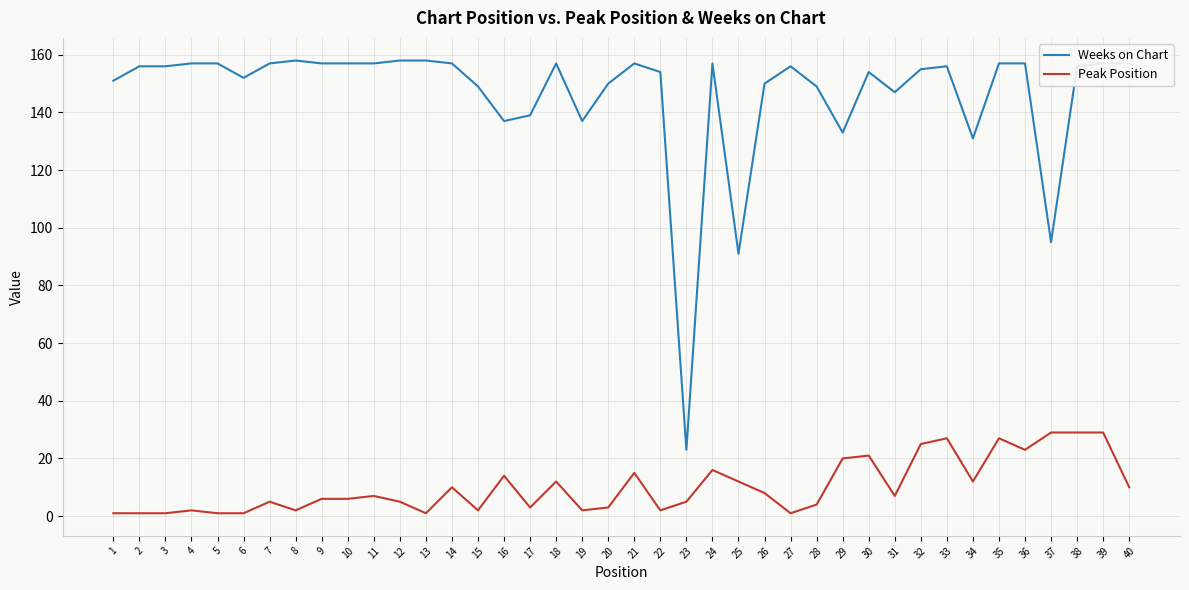

What is the total value across all series at 40?

167